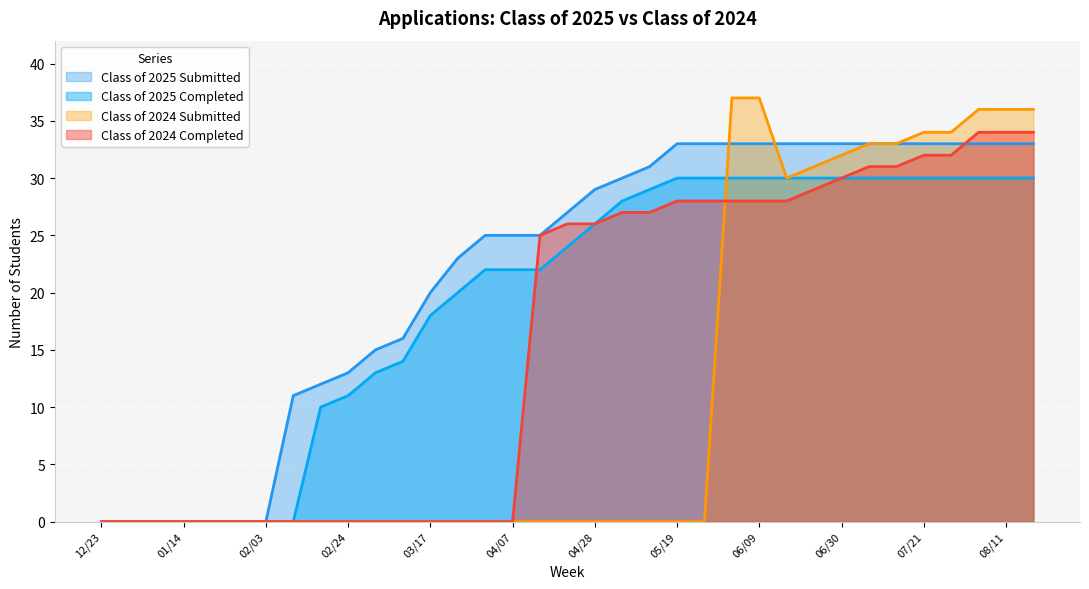

How many lines are shown in the chart?

4